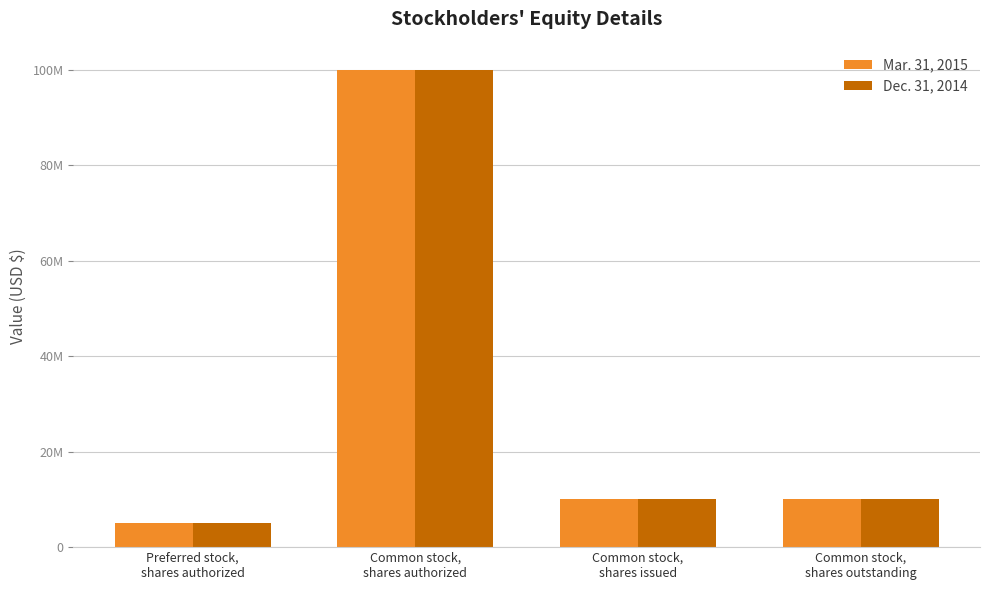

What is the value of the Dec. 31, 2014 bar at the 2nd from the left?

100000000